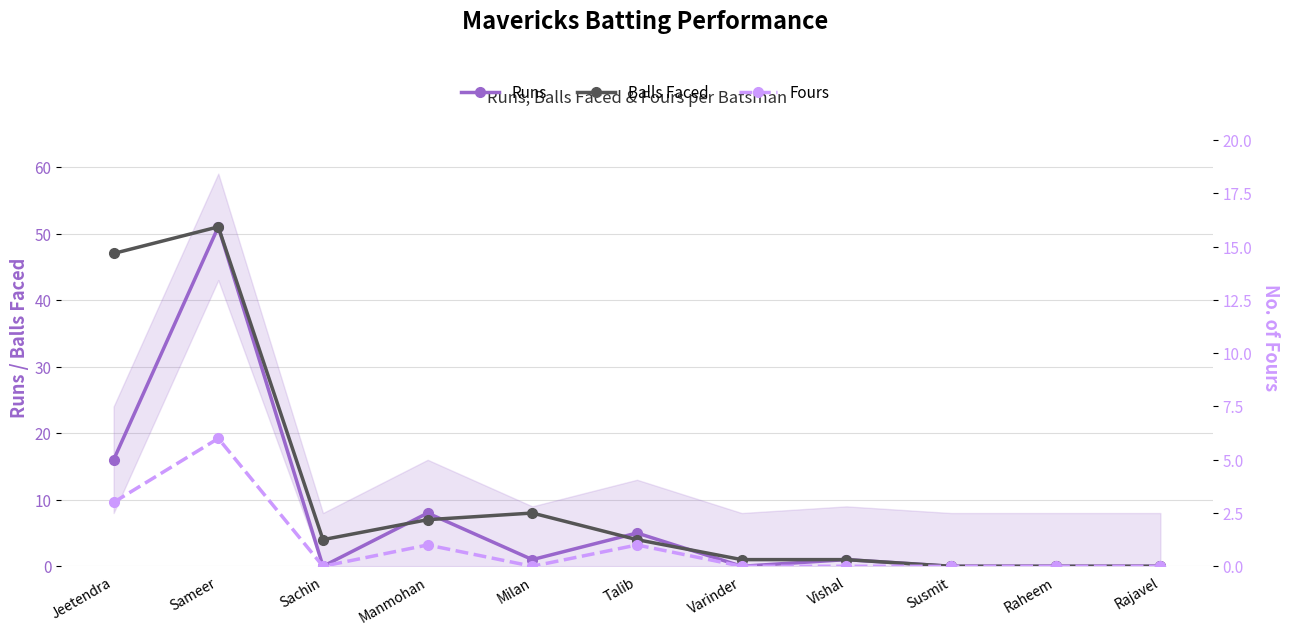

Reading left to right, what are all the values shown in this chart?

Runs: 16	51	0	8	1	5	0	1	0	0	0
Balls Faced: 47	51	4	7	8	4	1	1	0	0	0
Fours: 3	6	0	1	0	1	0	0	0	0	0